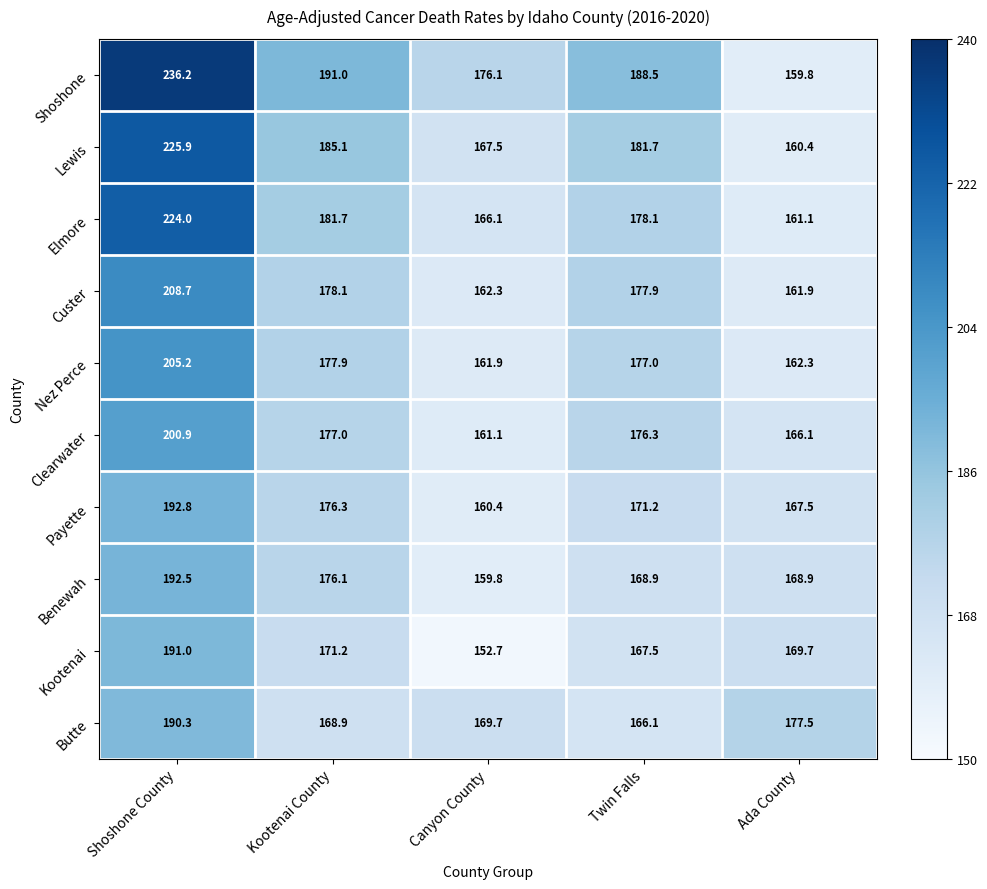

Which category has the highest value across all series?

Shoshone County